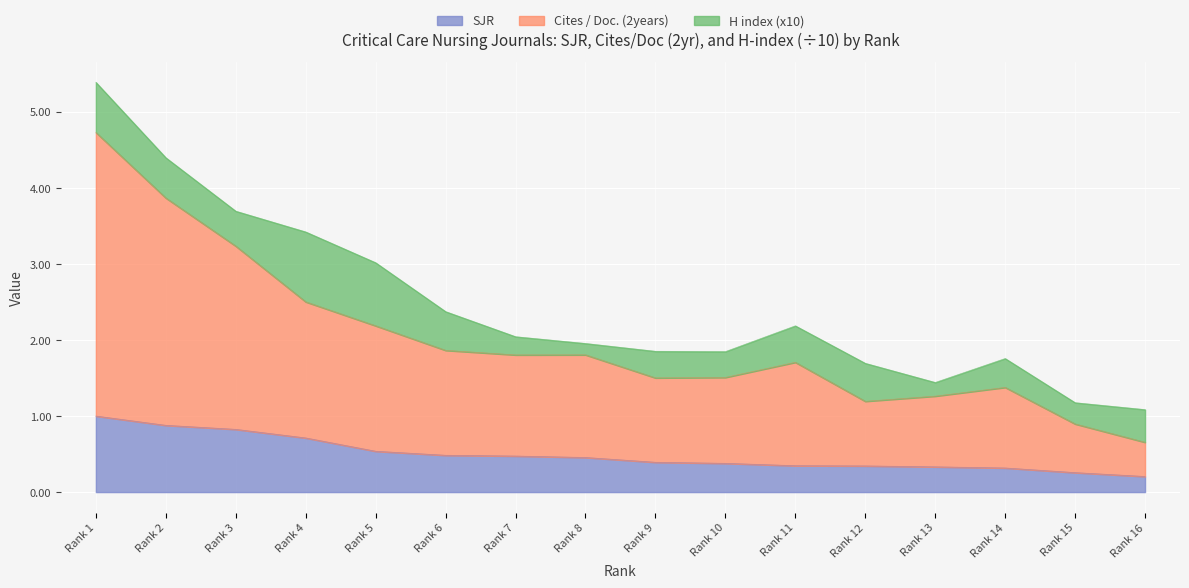

True or false: Cites / Doc. (2years) has more than 1 interior local peaks.

True